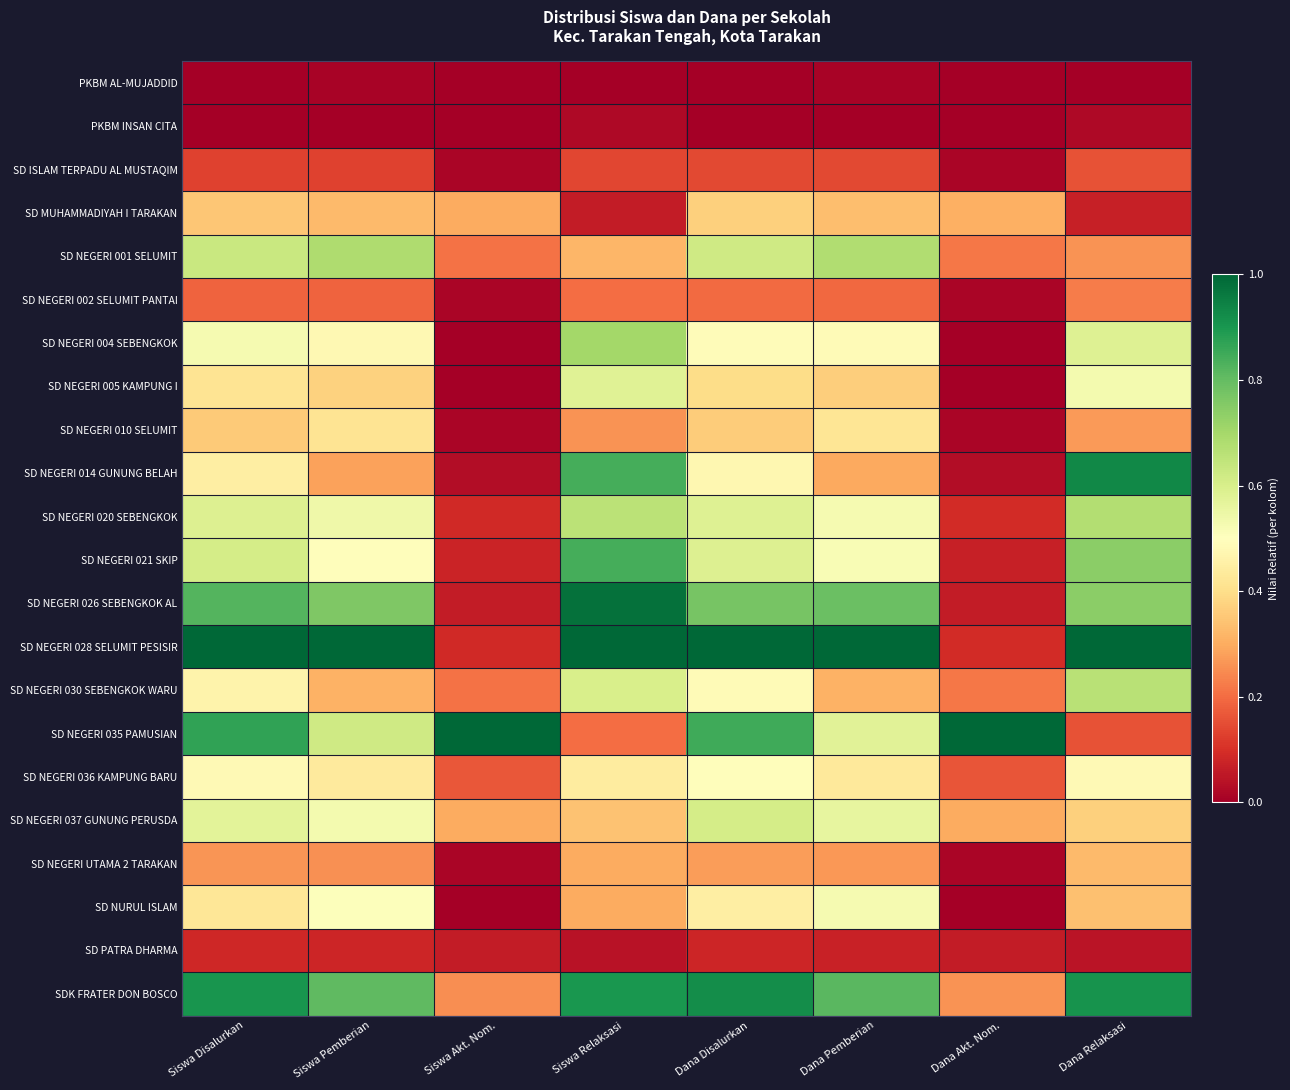

At which category is the sum across all series the highest?

Dana Disalurkan